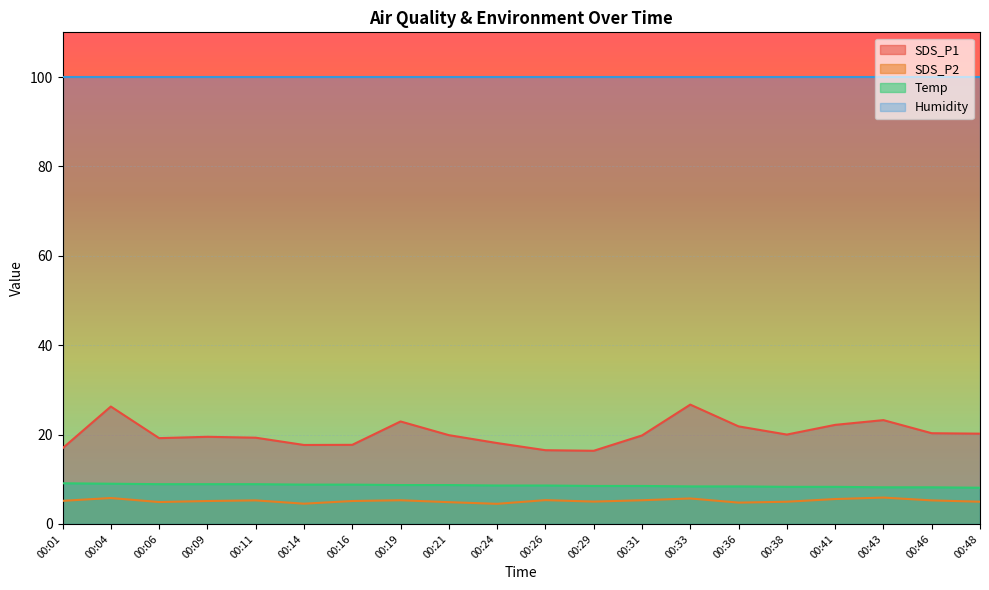

Which series has the largest total across all categories?

Humidity